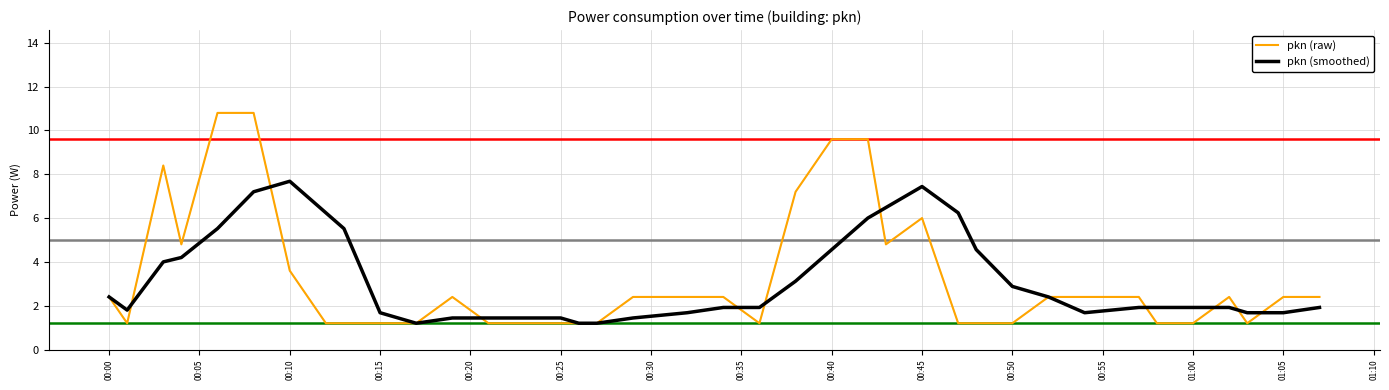

What is the maximum value shown in the chart?

10.8